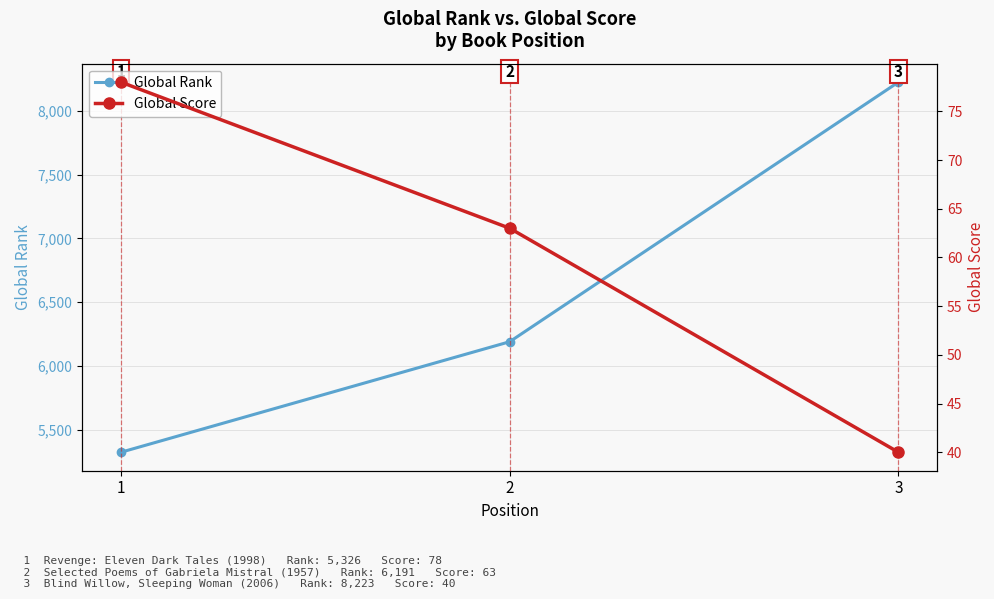

What is the sum of all Global Rank values?

19740